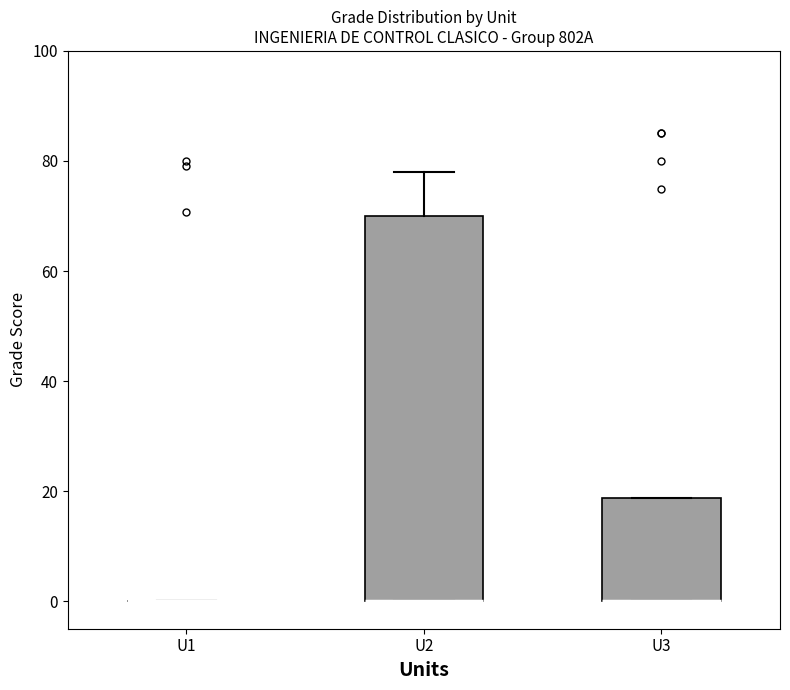

Reading left to right, transcribe this box plot: for each box, give where its median line is, the range the box spans, and where its two whiskers end, as read against the y-axis. The values are not printed on the chart, so give them approximately, as read against the axis.

U1: box collapsed to a line at 0, whiskers 0 to 0
U2: median 0 (drawn on the box's lower edge), box 0 to 70, whiskers 0 to 78
U3: median 0 (drawn on the box's lower edge), box 0 to 18, whiskers 0 to 18